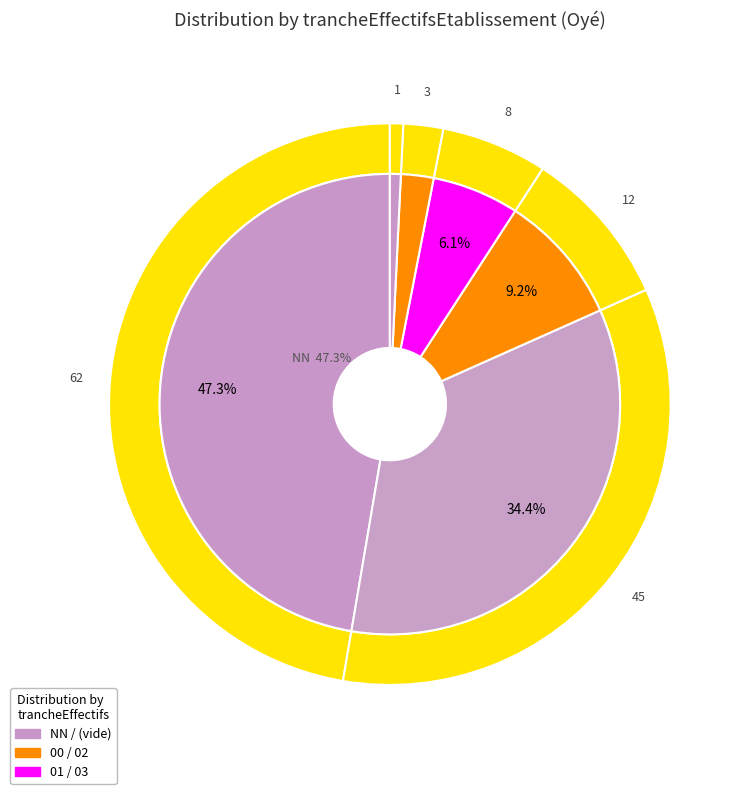

How many segments does this pie chart have?

6